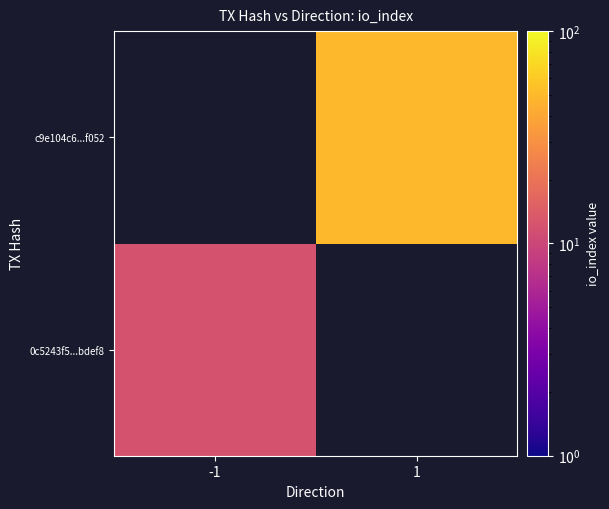

How many positive values does the 0c5243f5...bdef8 series have?

1